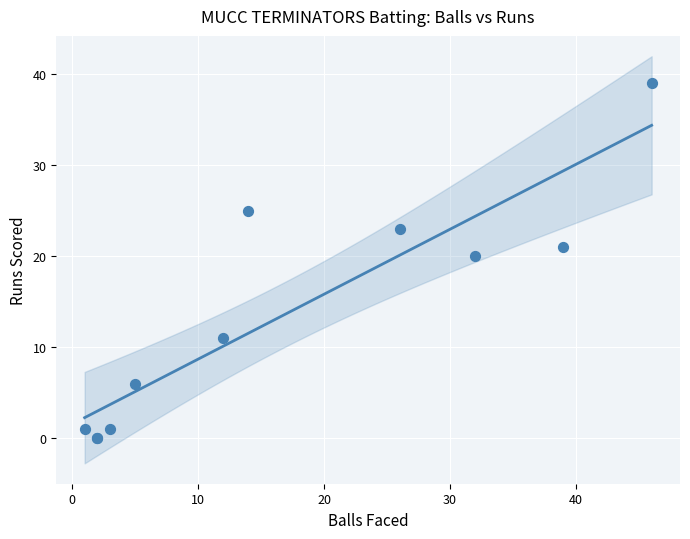

What Y value in the scatter plot is closest to 19?

20